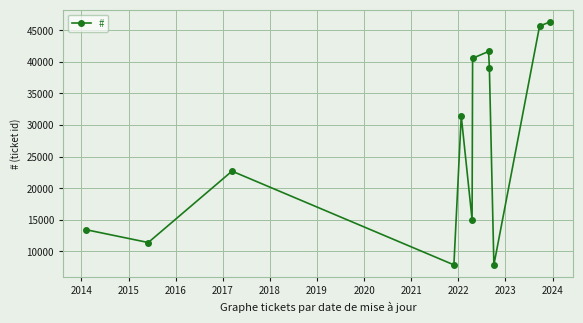

What is the value of the 6th point from the left?

15026